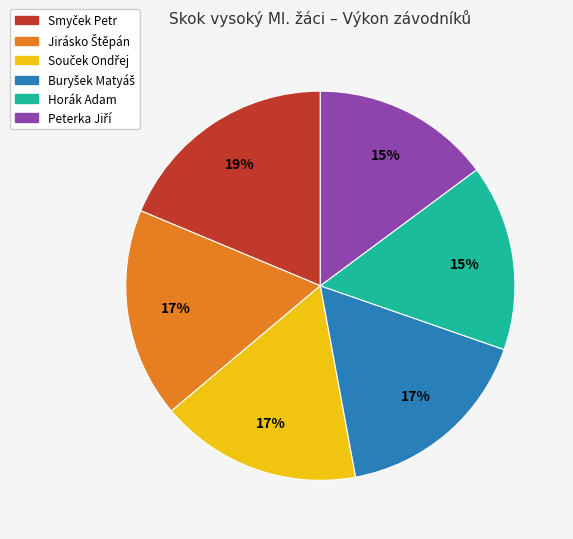

To the nearest percent, what is the average slice percentage?

17%